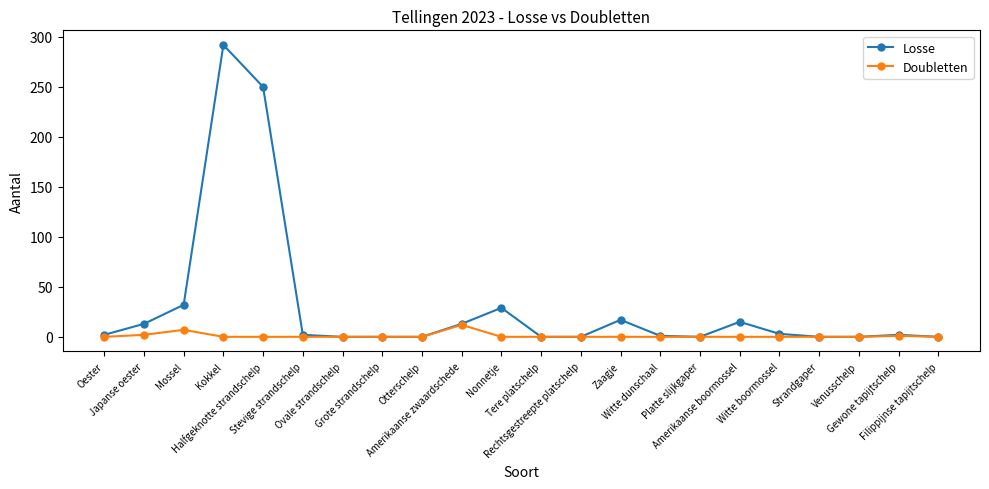

Rank the series by their maximum value, from lowest to highest.

Doubletten, Losse